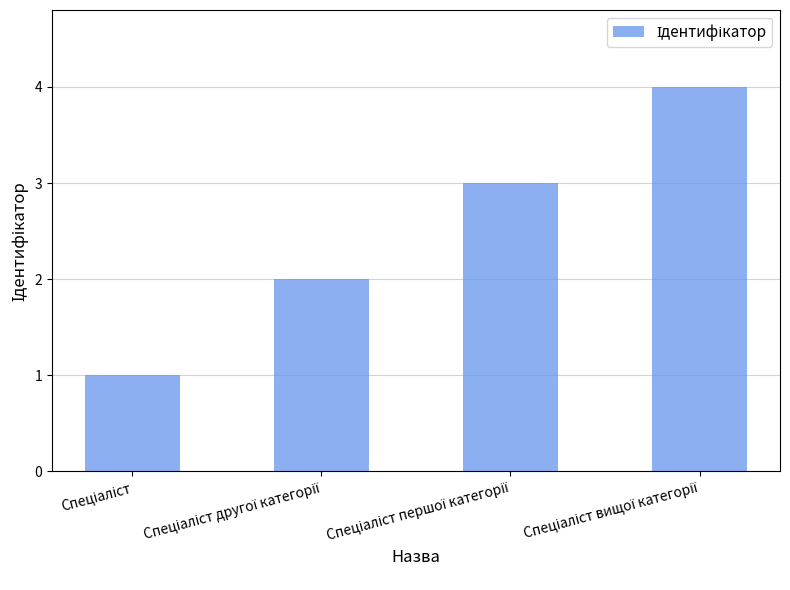

Count the number of data series in this chart.

1